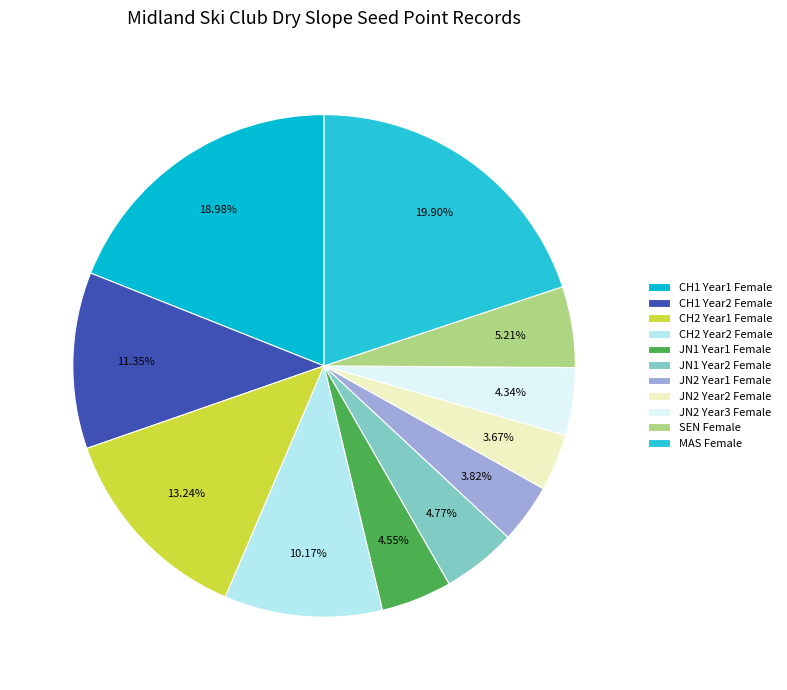

To the nearest percent, what is the combined percentage of JN1 Year1 Female and SEN Female?

10%